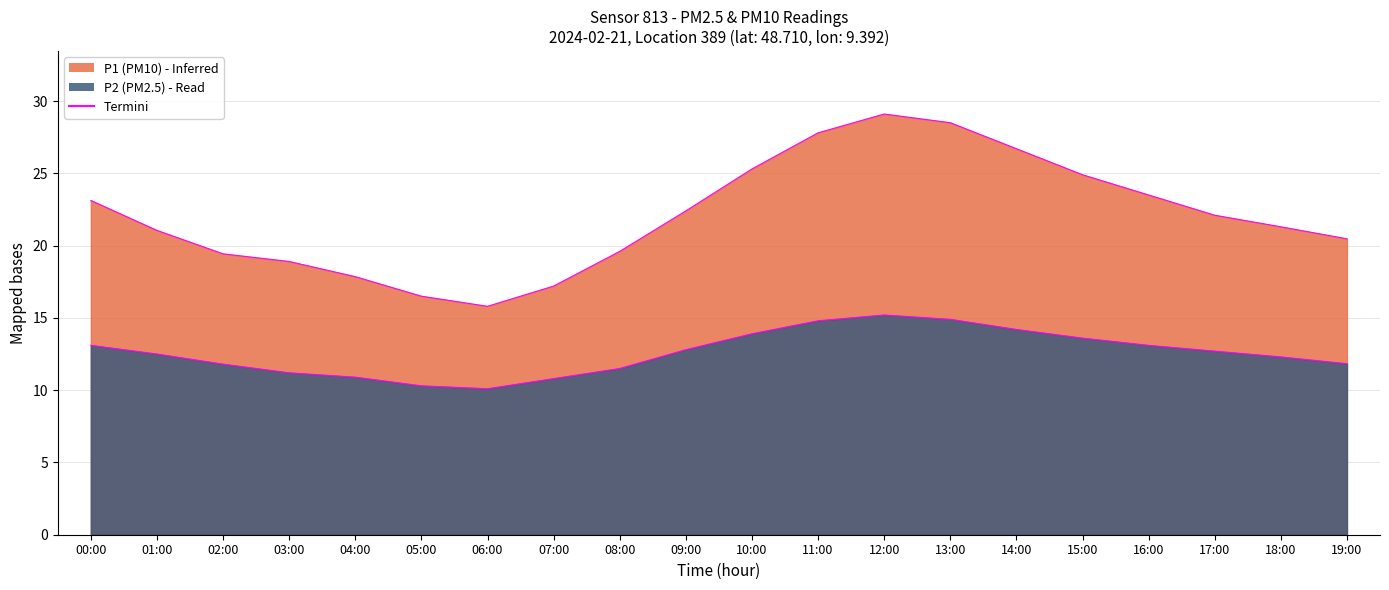

Is it true that P2 Termini equals 13.6 at 15:00?

True